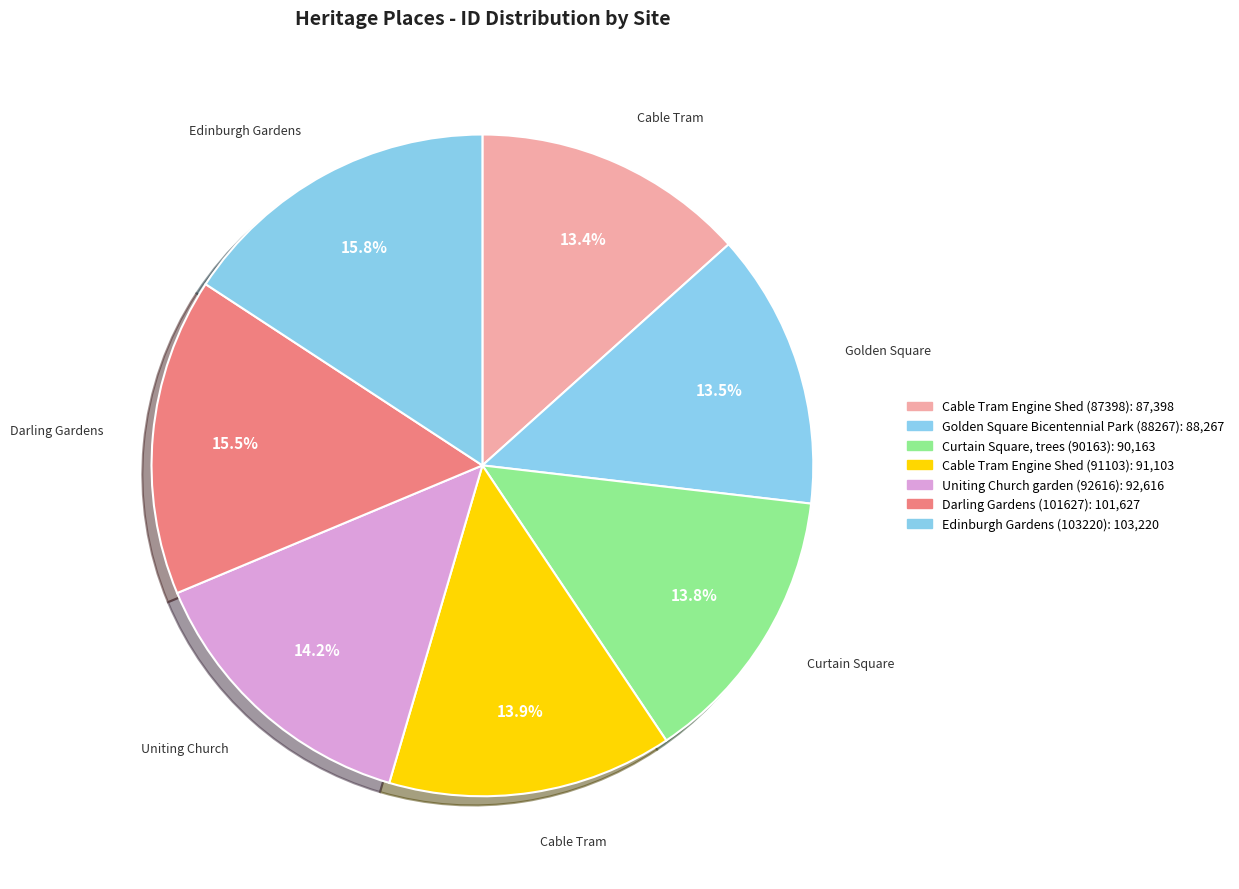

To the nearest percent, what is the difference between the largest and smallest slice percentages?

2%